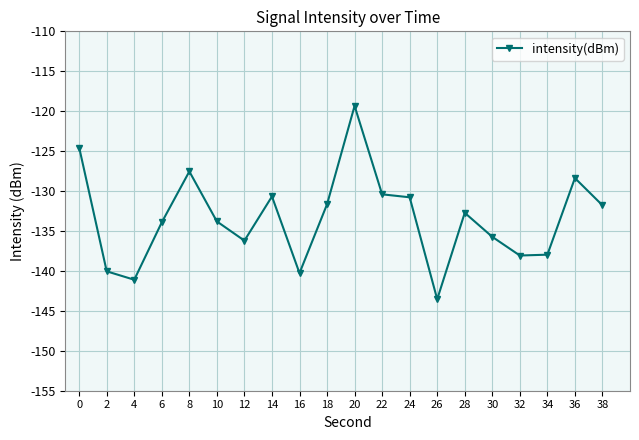

What is the sum of the values at 8 and 6?

-261.5